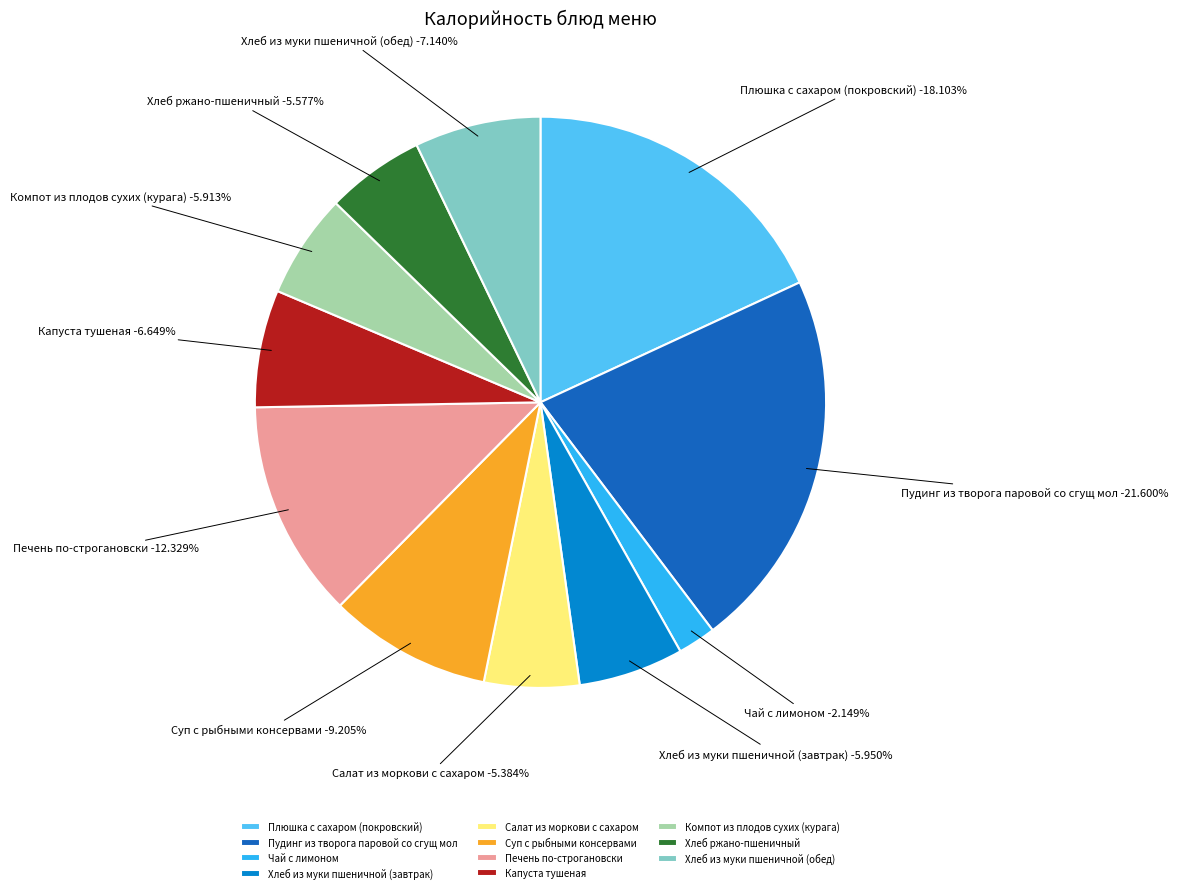

The Капуста тушеная slice represents 7% of the pie. True or false?

True